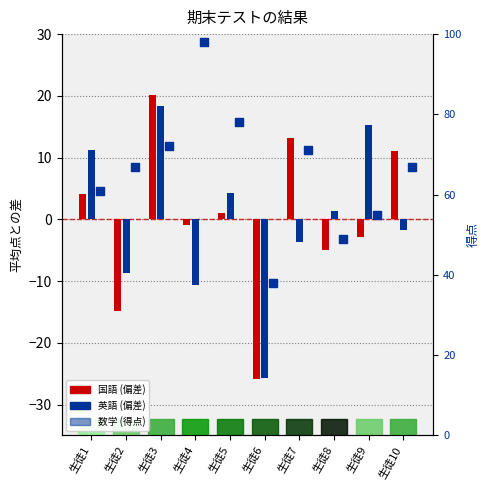

Which series has the largest Y range (max minus min)?

数学